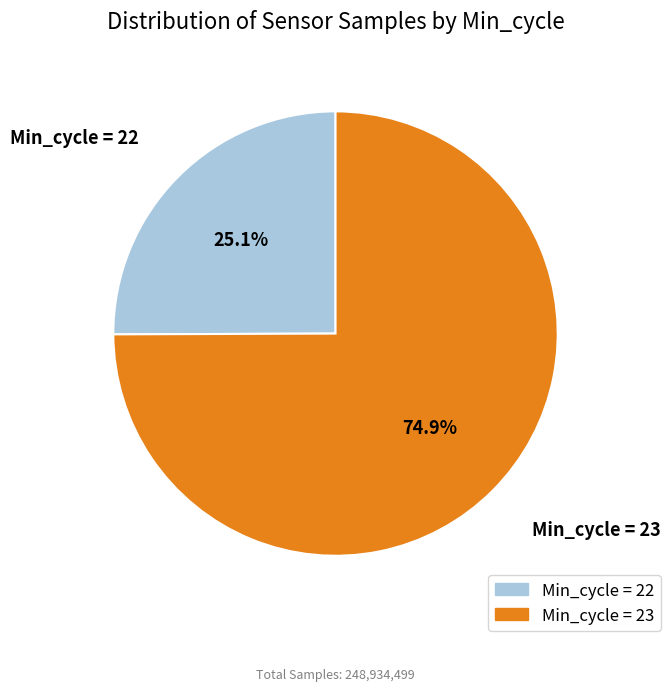

Combined, do Min_cycle = 22 and Min_cycle = 23 account for over 50%?

Yes